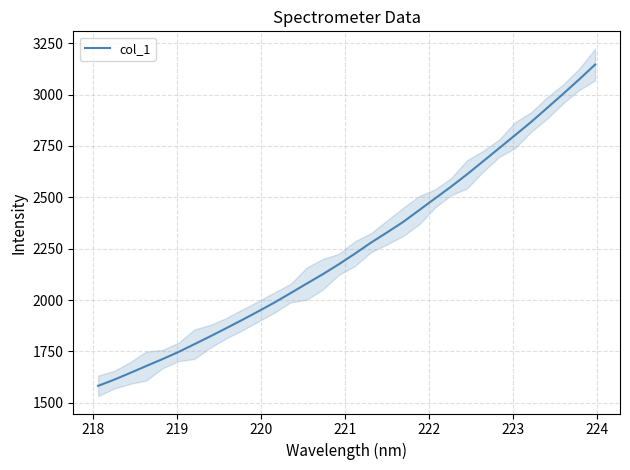

How many categories are shown in the chart?

32